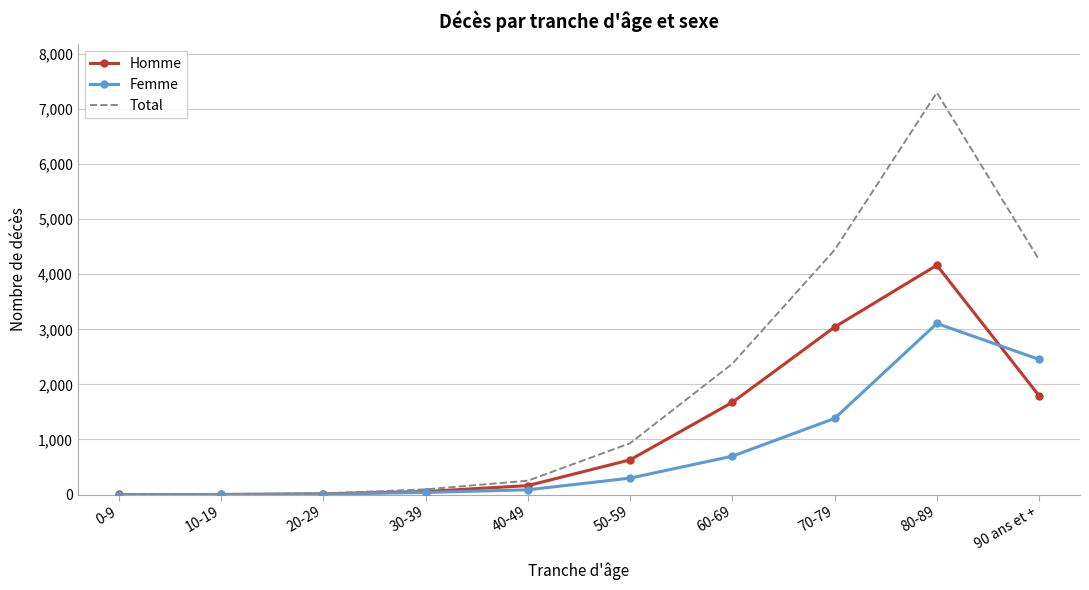

Which series changed the most between 20-29 and 80-89?

Total